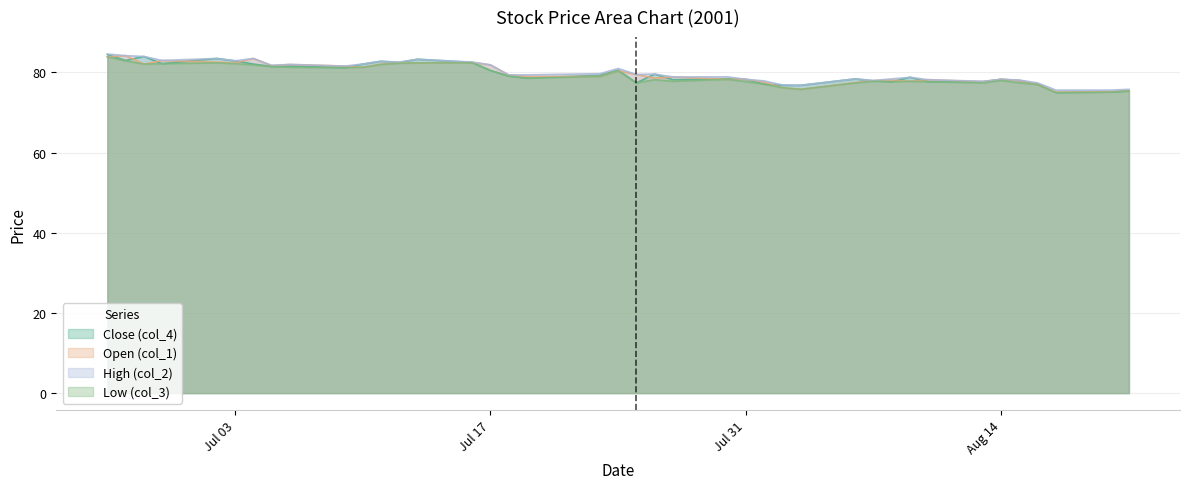

What is the sum of all Open (col_1) values?

3187.0